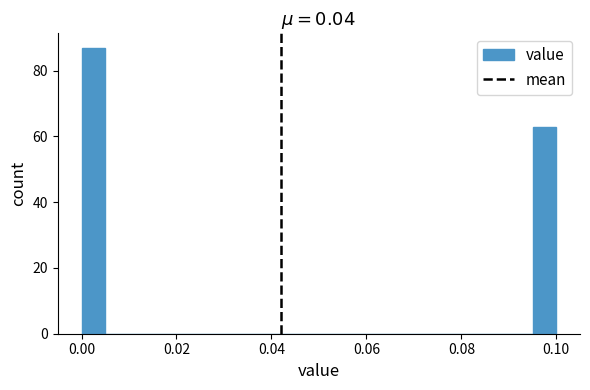

Around what value on the x-axis is the tallest bar? Give the approximate position of its centre, as read against the axis.

0.002